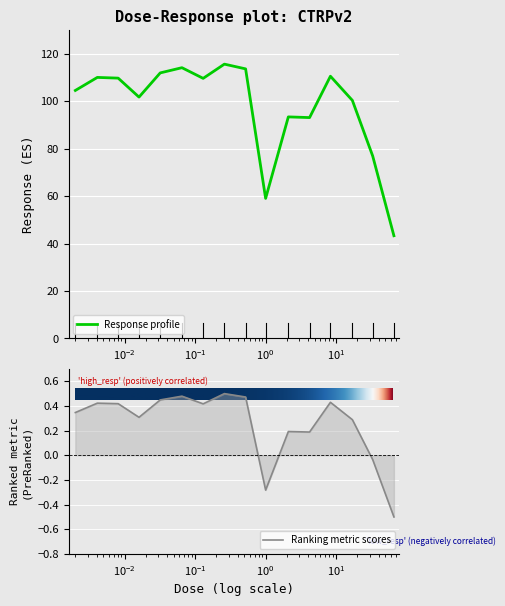

What is the average value?

98.0